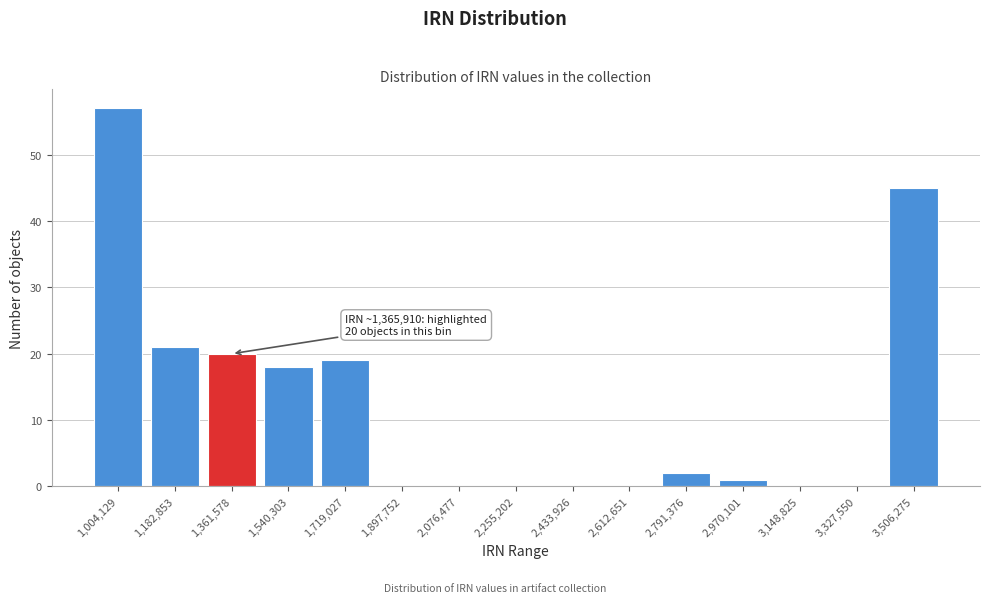

Reading left to right, extract all data points from this chart.

1,004,129=57	1,182,853=21	1,361,578=20	1,540,303=18	1,719,027=19	1,897,752=0	2,076,477=0	2,255,202=0	2,433,926=0	2,612,651=0	2,791,376=2	2,970,101=1	3,148,825=0	3,327,550=0	3,506,275=45